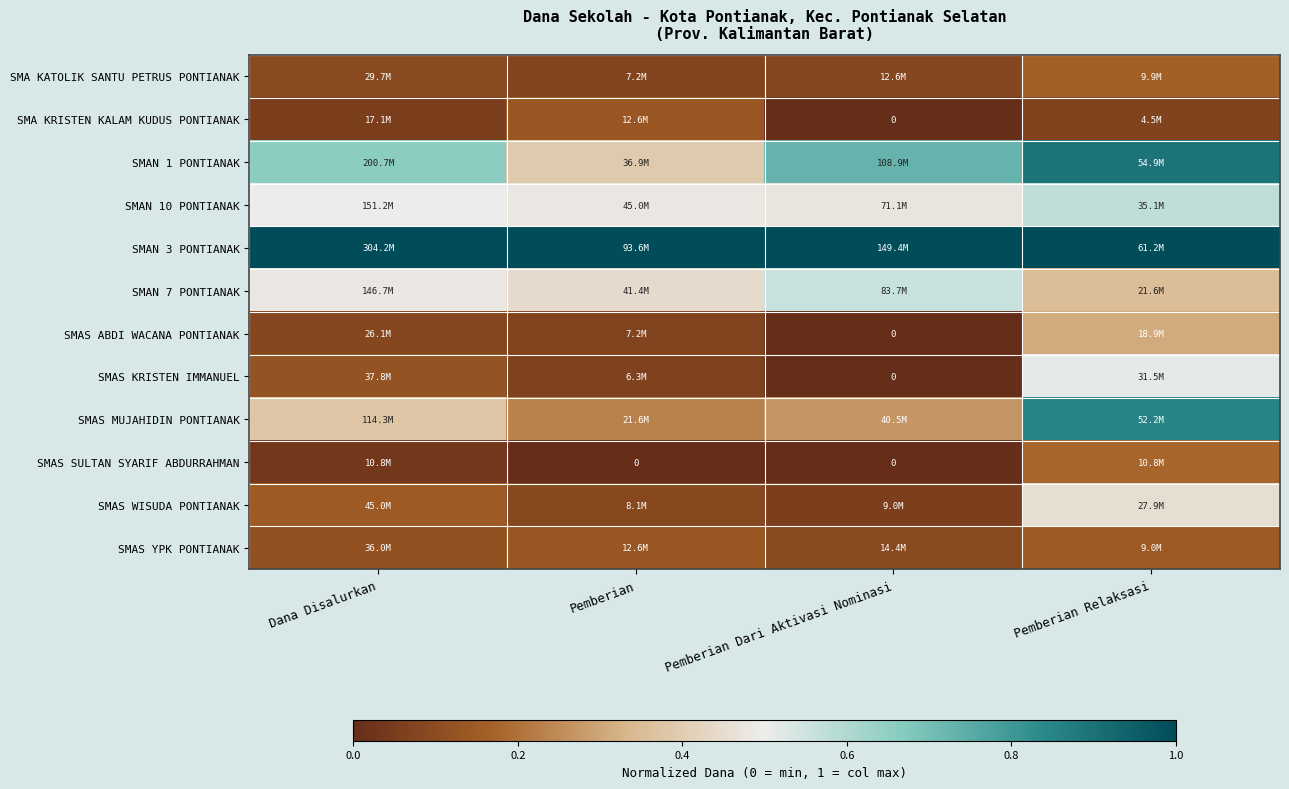

The SMAS YPK PONTIANAK series shows 0.1 at Pemberian Dari Aktivasi Nominasi. True or false?

False